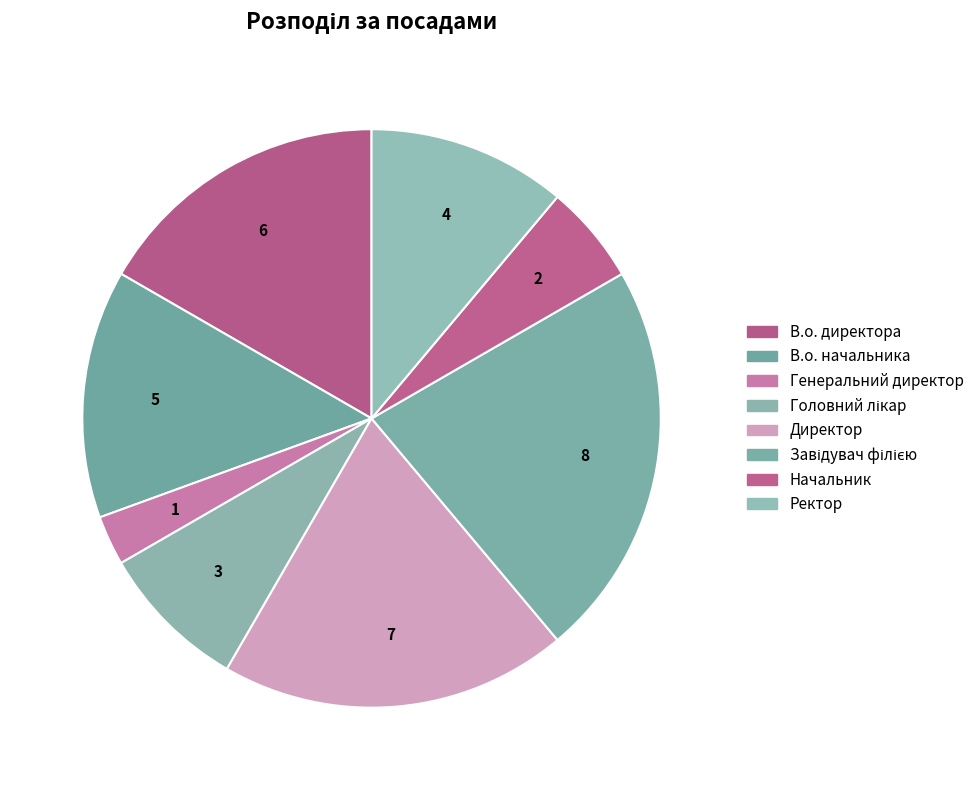

Is there a majority slice in this chart?

No